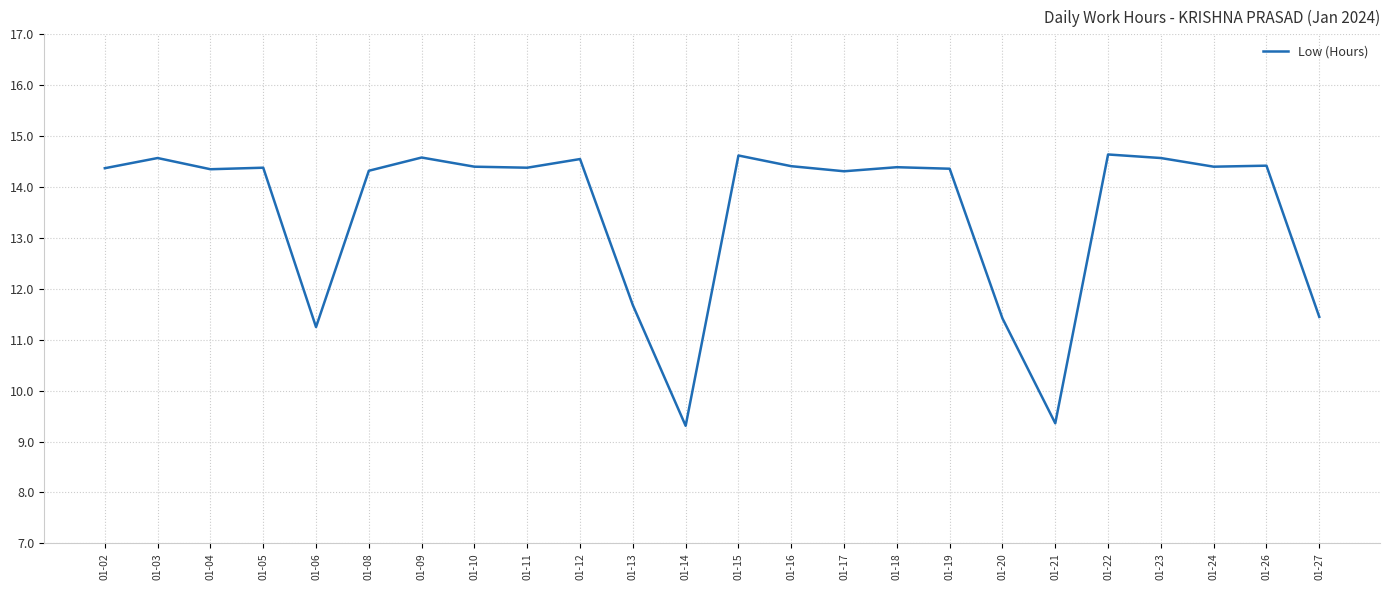

What is the ratio of the value at 01-08 to the value at 01-11?

1.0